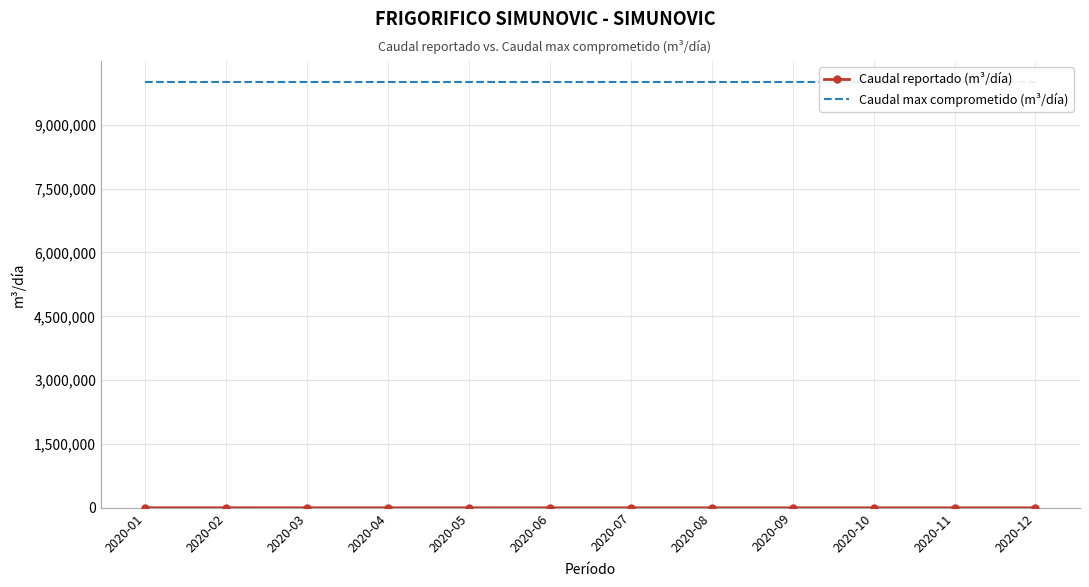

What is the value of the Caudal reportado (m³/día) point at the 2nd from the left?

969.0